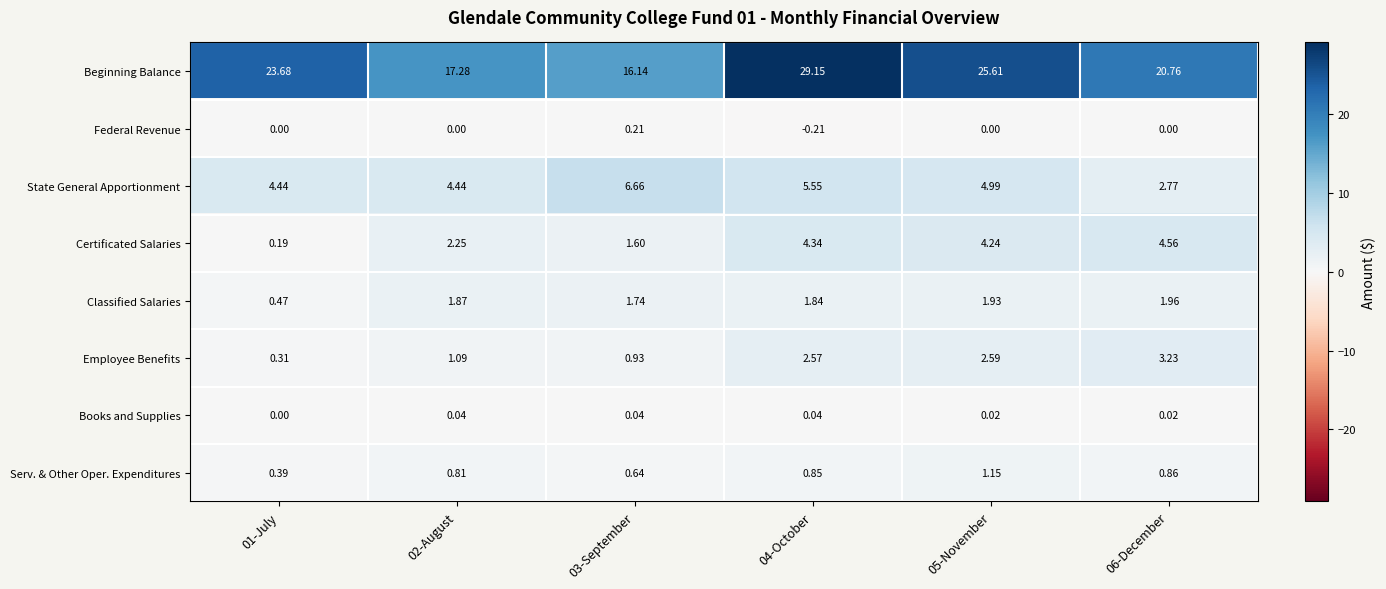

Count the number of data series in this chart.

8